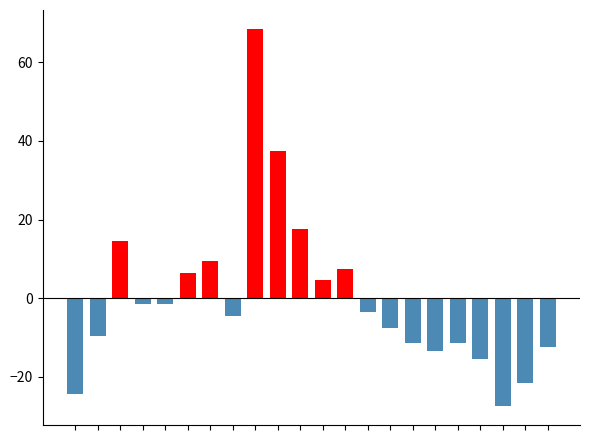

How many distinct data groups are displayed?

2